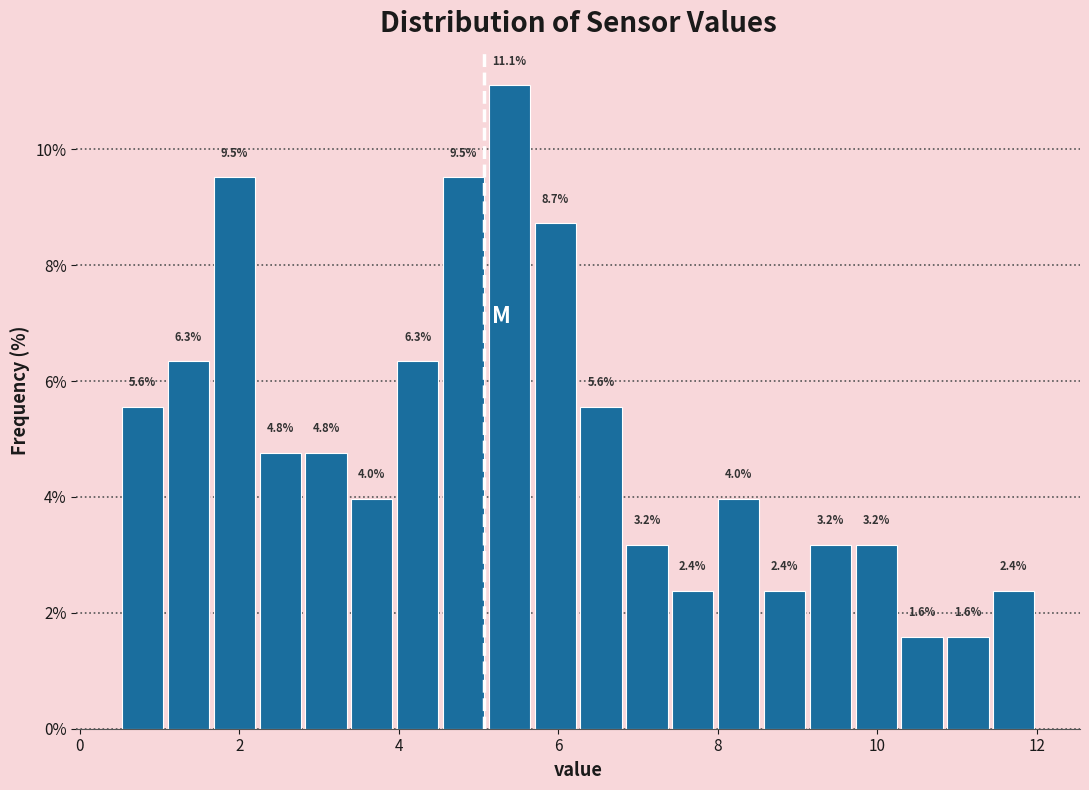

Around what value on the x-axis is the tallest bar? Give the approximate position of its centre, as read against the axis.

5.4